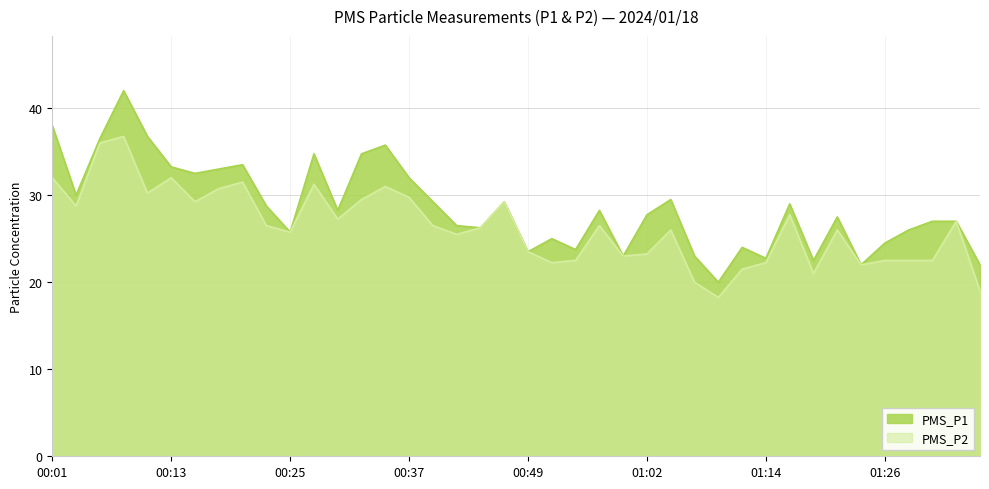

What are all the series names shown in the legend?

PMS_P1, PMS_P2